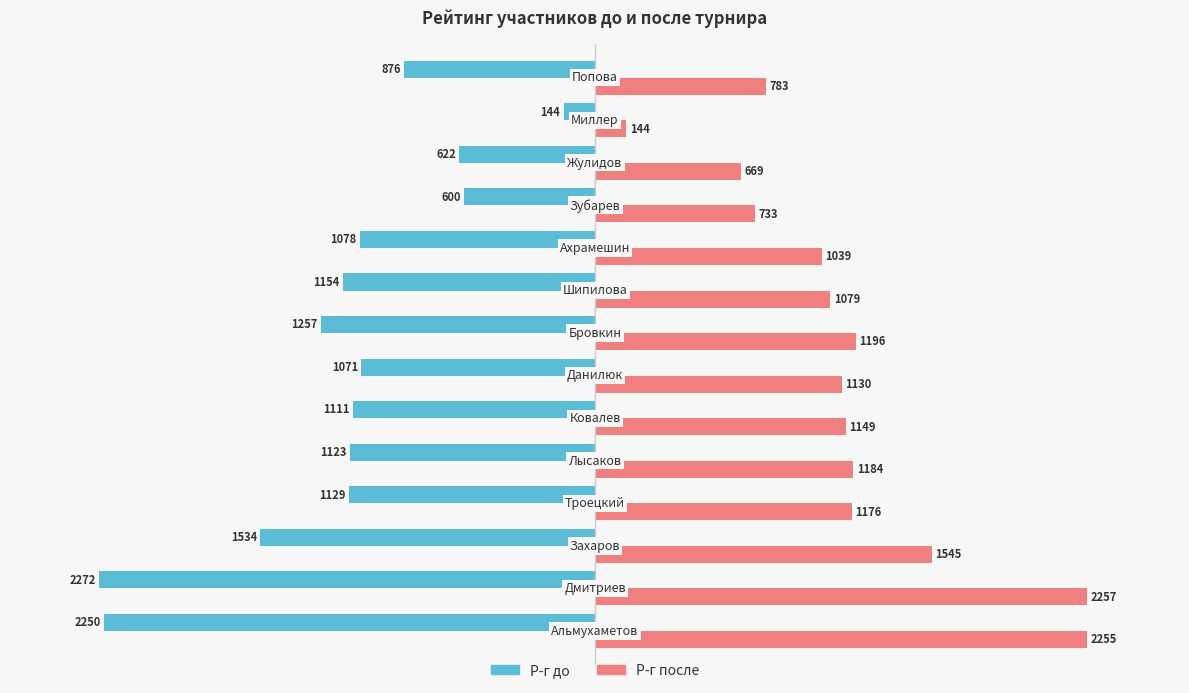

At how many categories does at least one series exceed 1838?

2